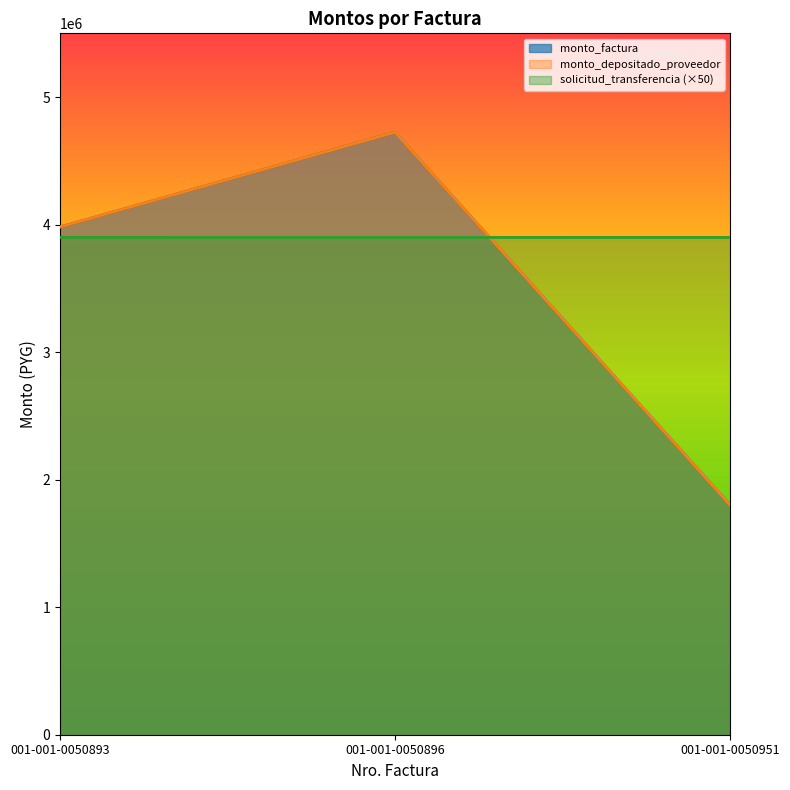

What is the average value of the solicitud_transferencia series?

3899467